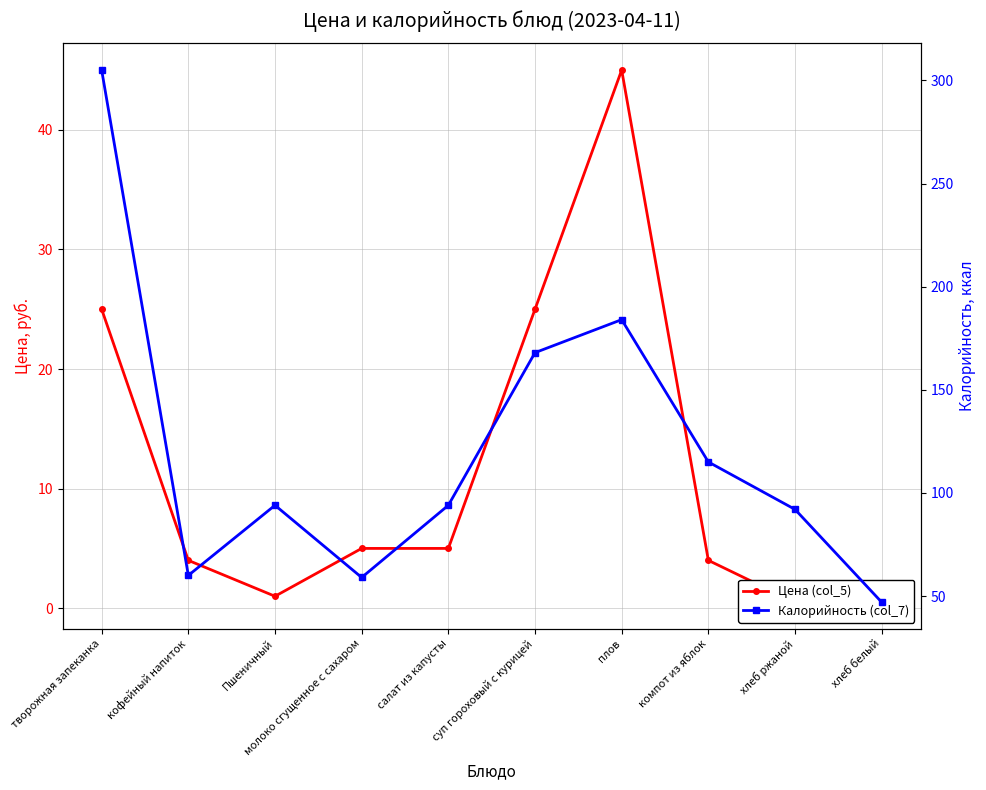

True or false: Калорийность (col_7) has a value of 305.0 at творожная запеканка.

True